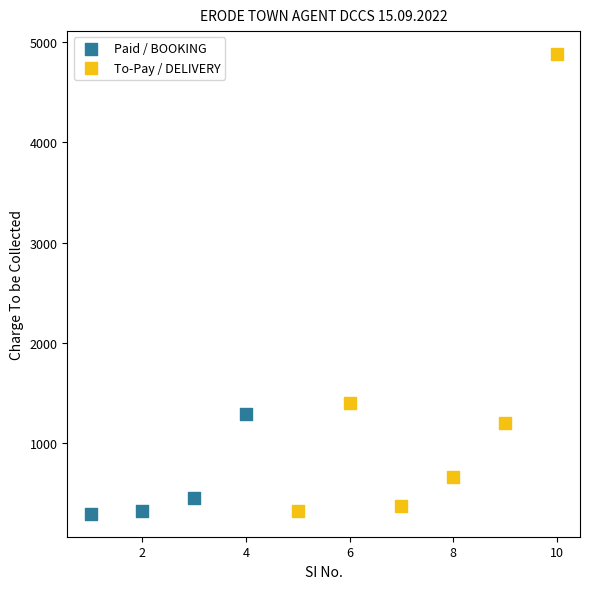

Which series reaches the maximum Y coordinate?

To-Pay / DELIVERY